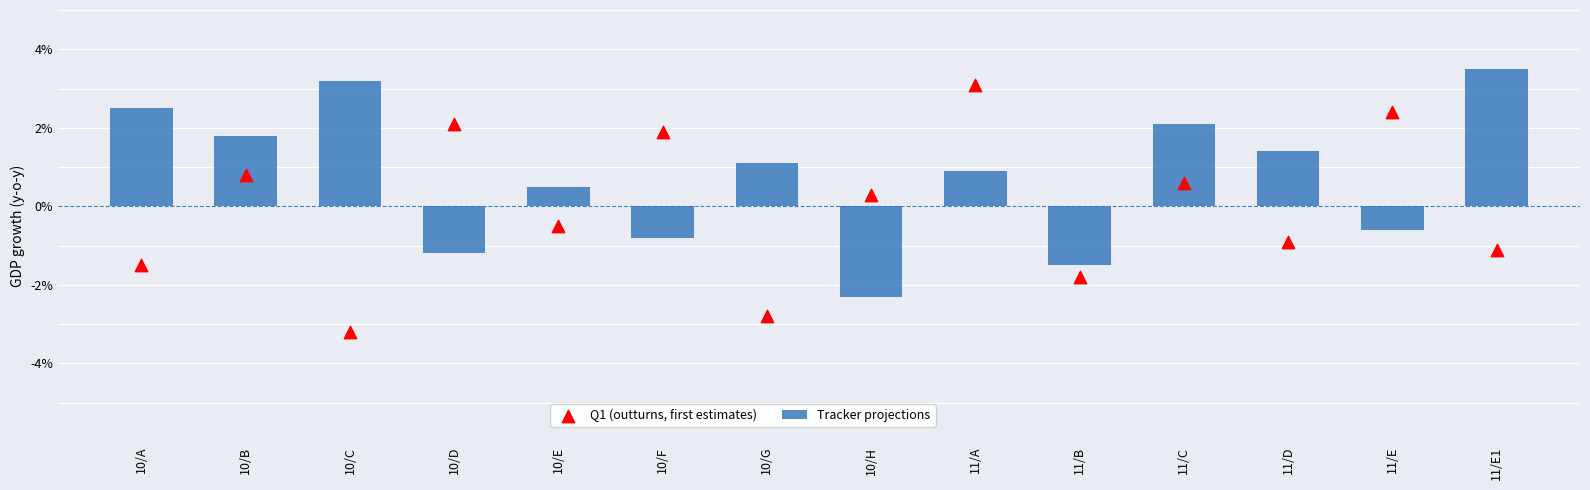

What is the total value across all series at 11/E1?

2.4